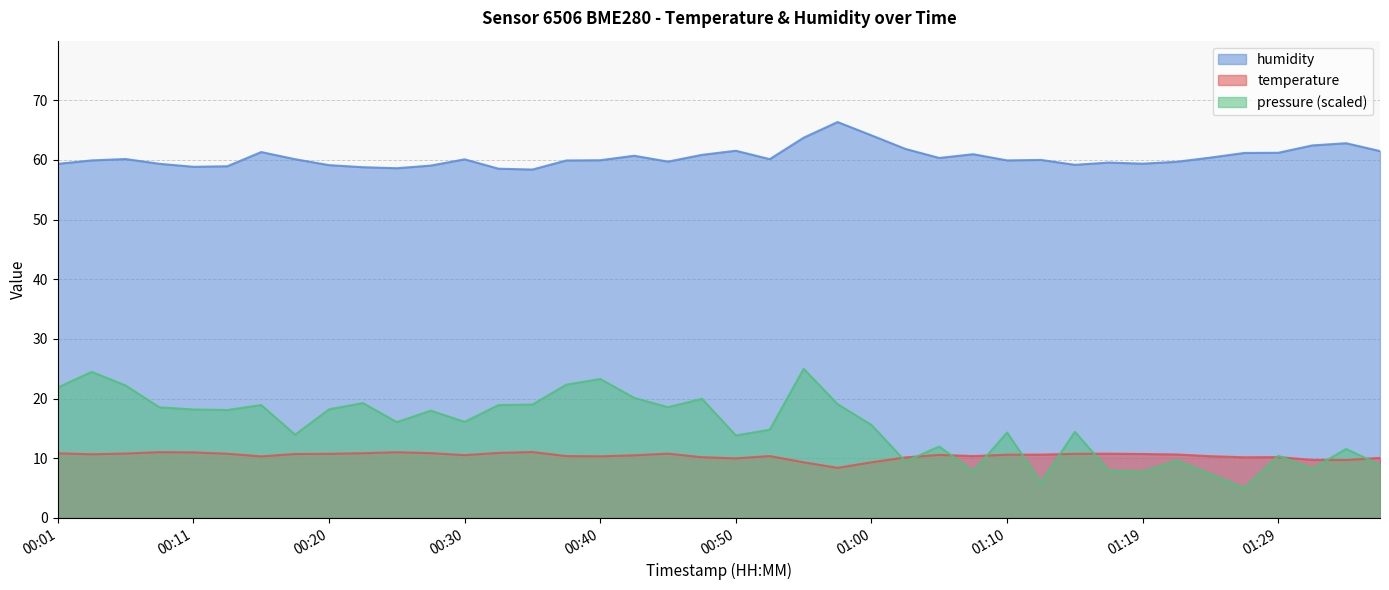

In temperature, how many points are higher than both neighbors (excluding endpoints)?

8